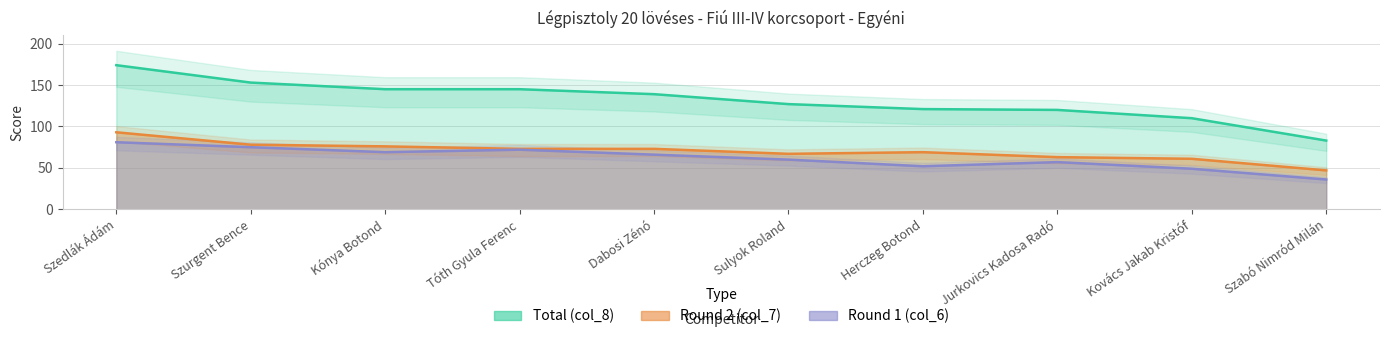

Which has a higher value, Szurgent Bence or Kónya Botond?

Szurgent Bence